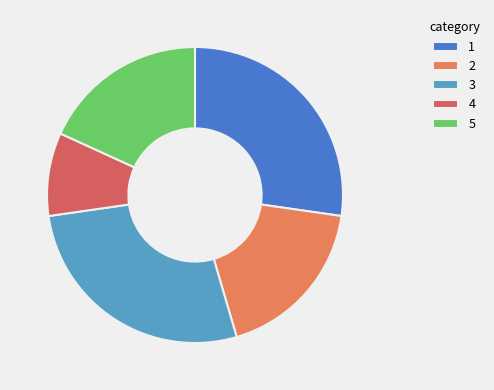

Is there a majority slice in this chart?

No